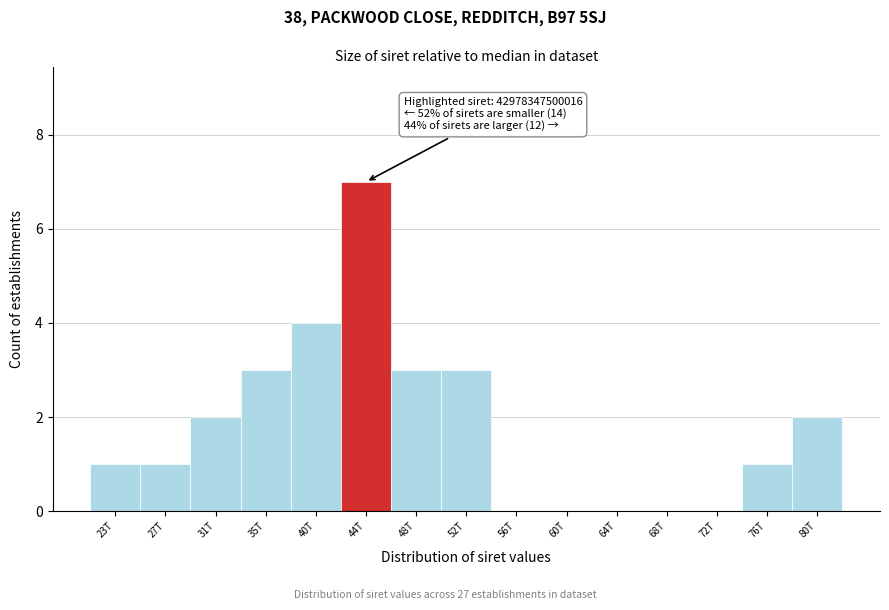

Reading right to left, what are all the values shown in this chart?

80T=2	76T=1	72T=0	68T=0	64T=0	60T=0	56T=0	52T=3	48T=3	44T=7	40T=4	35T=3	31T=2	27T=1	23T=1